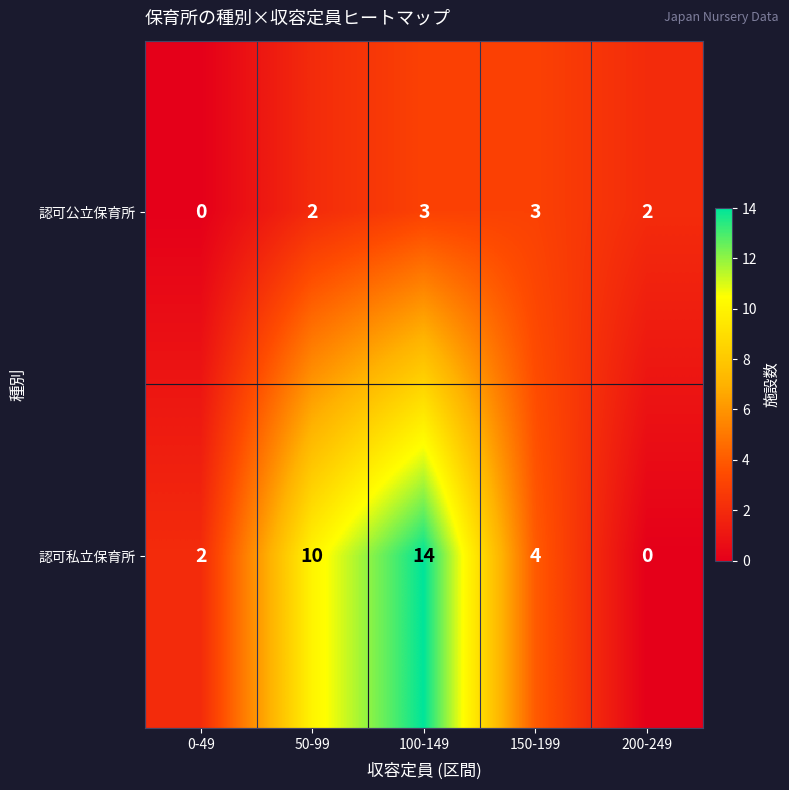

Where does the 認可私立保育所 series first go above 4?

50-99